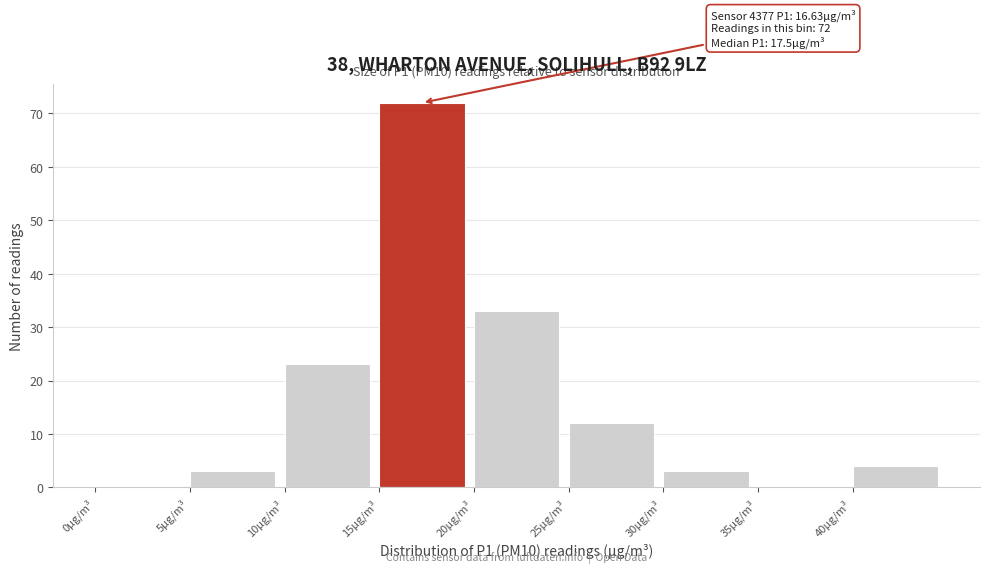

Which range on the x-axis has the tallest bar?

15 to 20